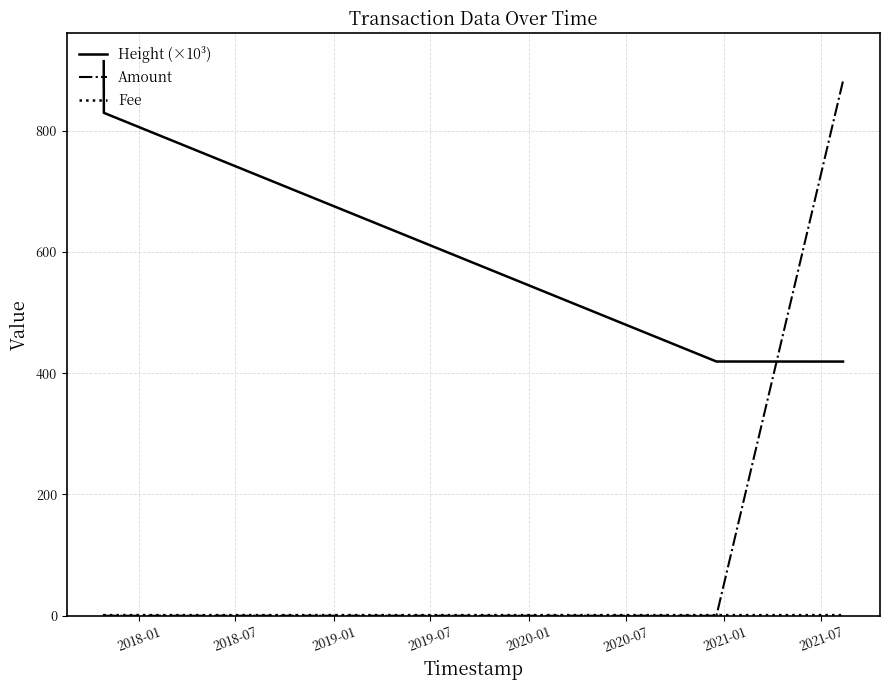

After their last crossing, which series has the higher values: Amount or Height (×10³)?

Amount